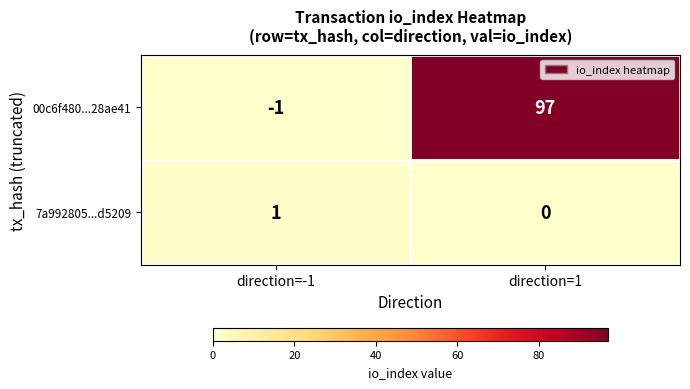

What is the difference between the highest and lowest values at direction=1?

97